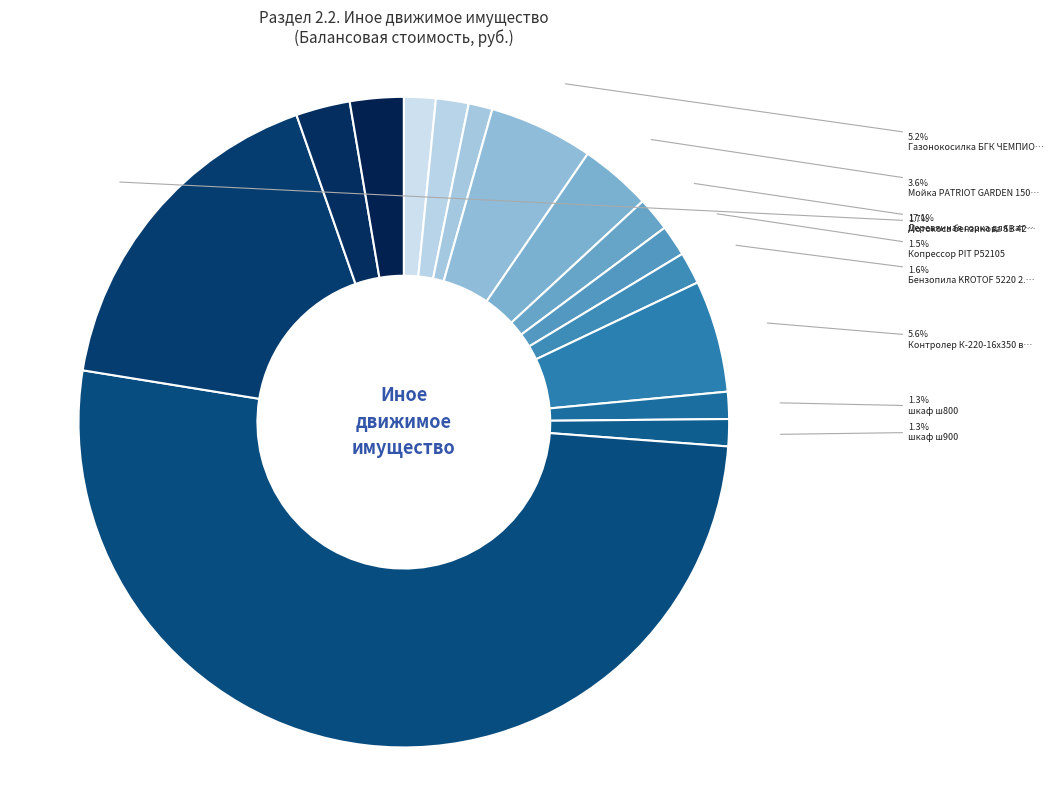

How many segments does this pie chart have?

15